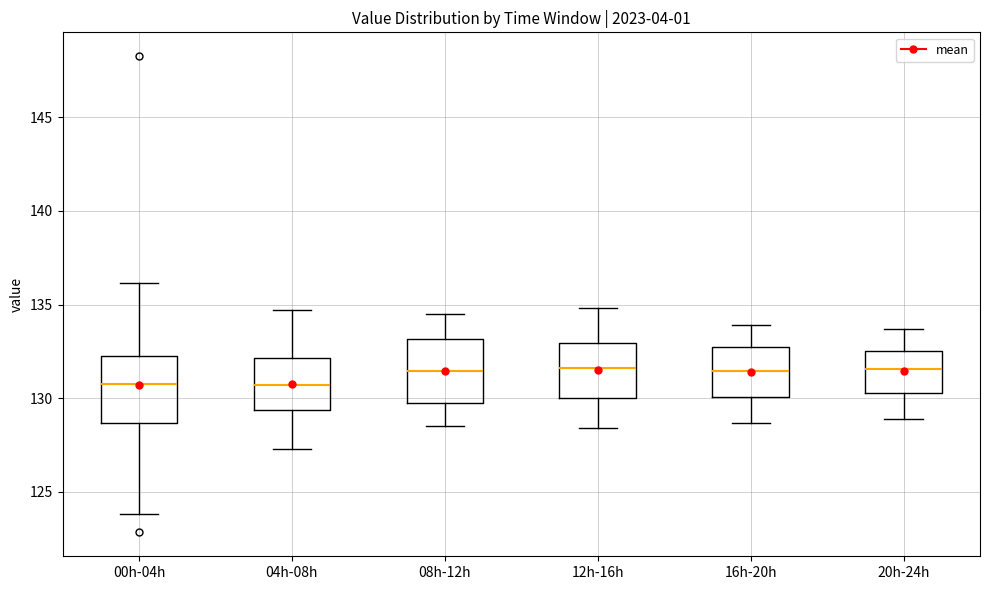

Where does the upper whisker of the box for 08h-12h end on the y-axis? The values are not printed on the chart, so give them approximately, as read against the axis.

134.5